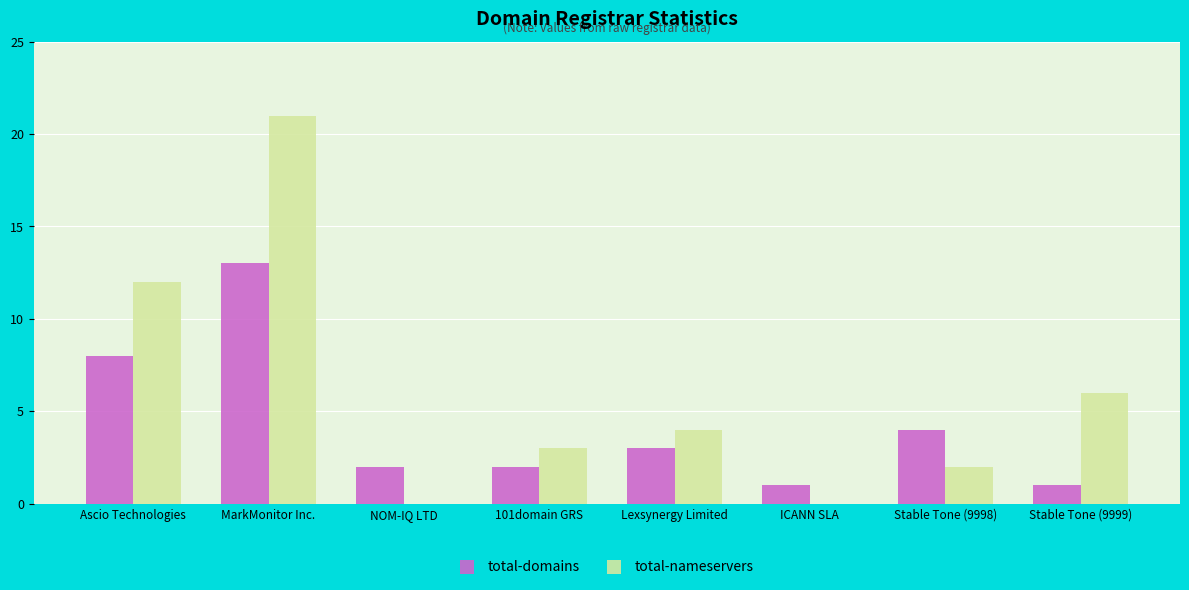

How many categories are shown in the chart?

8